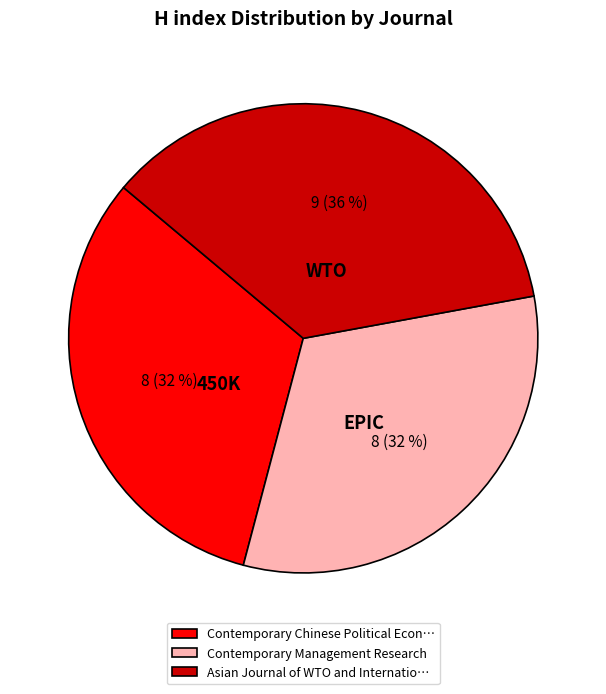

Which category has the biggest portion of the pie?

Asian Journal of WTO and Internatio…